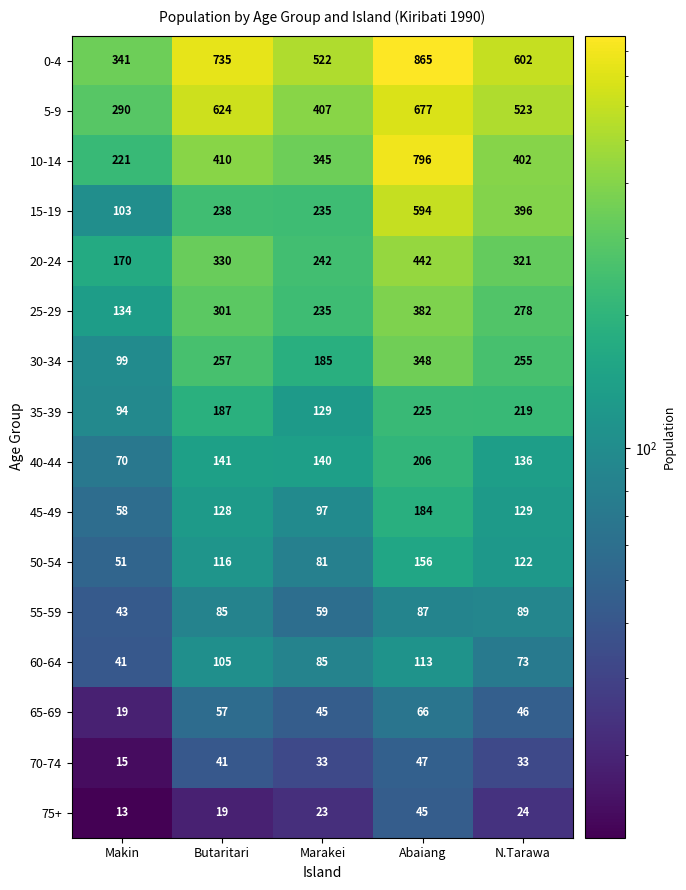

What is the minimum value for 70-74?

15